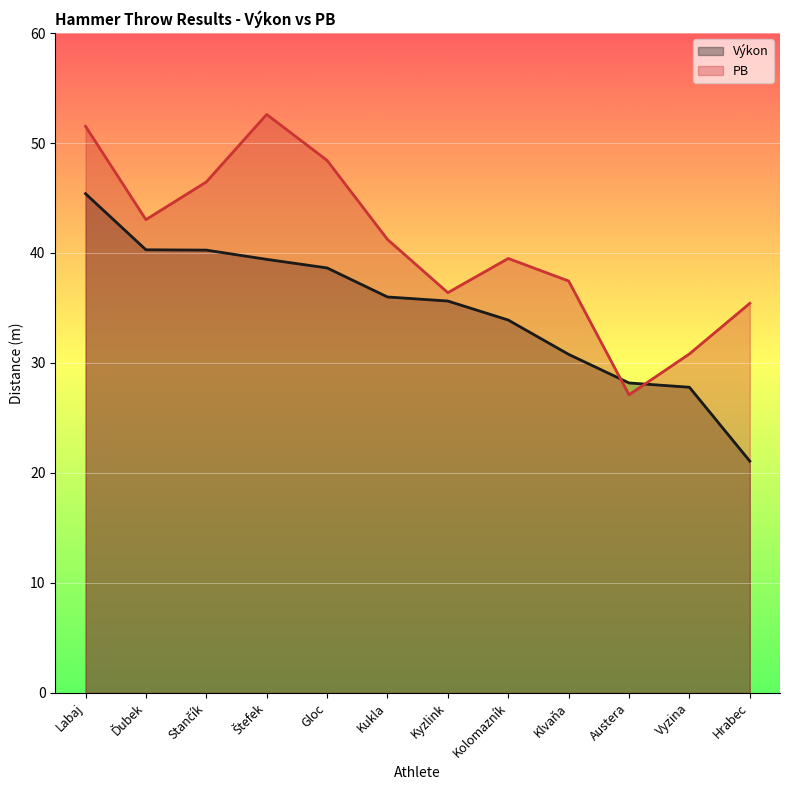

At Gloc, list the series in order from smallest to largest.

Výkon, PB